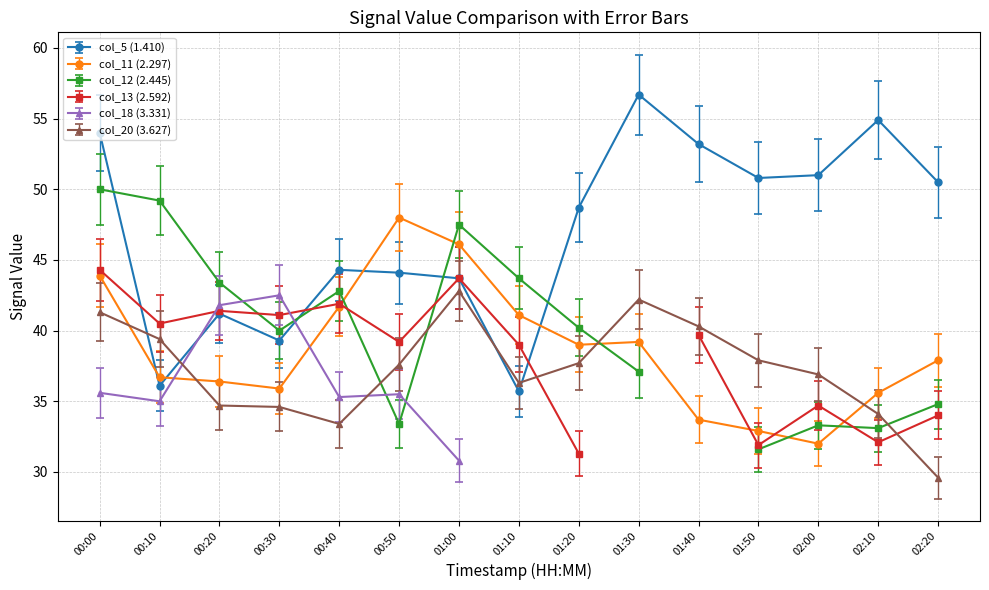

Does the chart display data point markers on the line(s)?

Yes